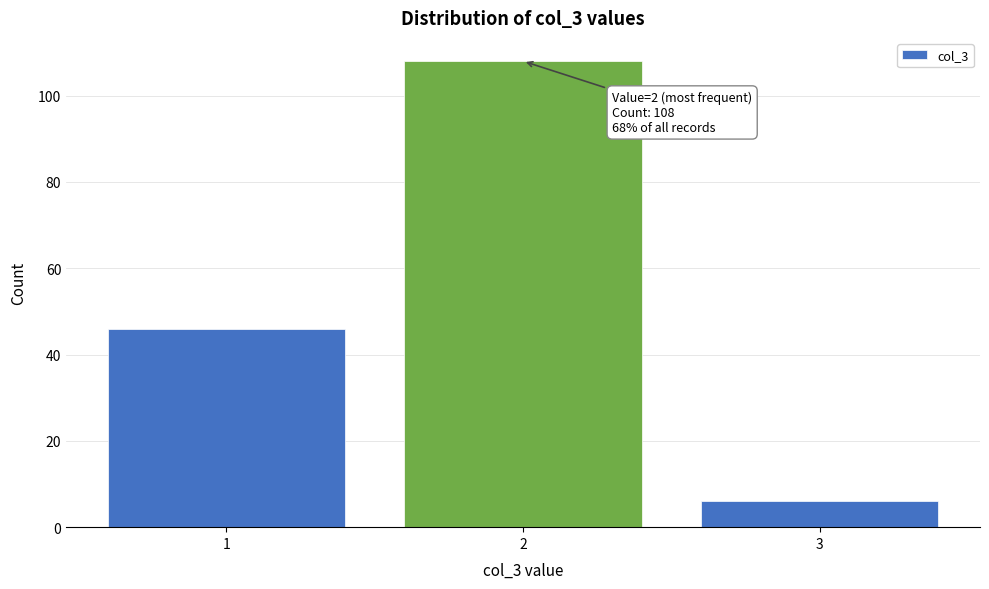

Reading left to right, what are all the values shown in this chart?

46	108	6